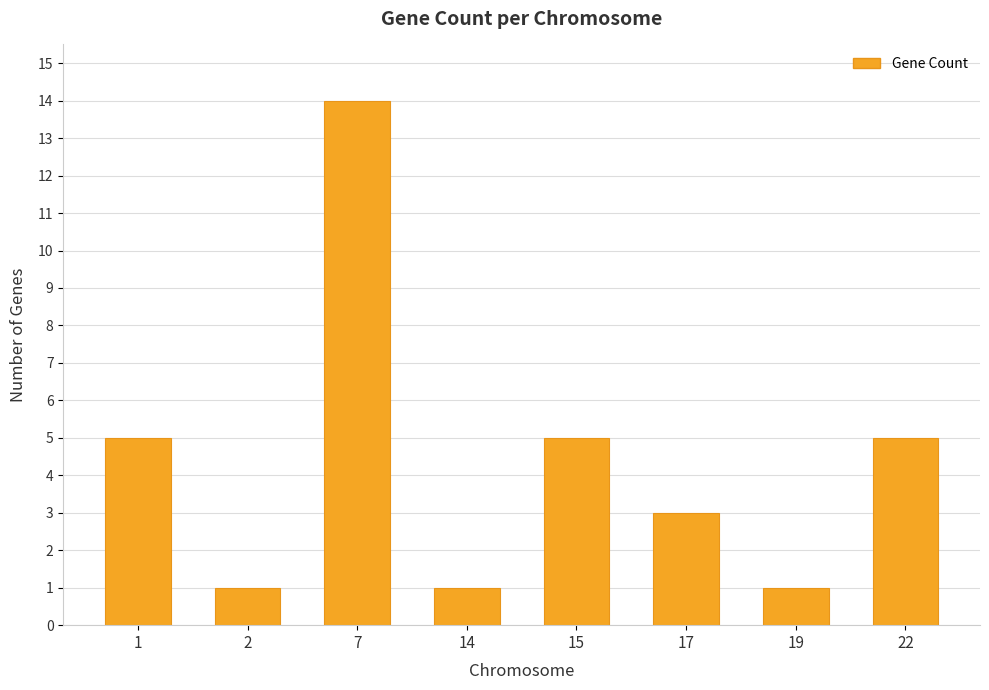

Does the chart contain any negative values?

No